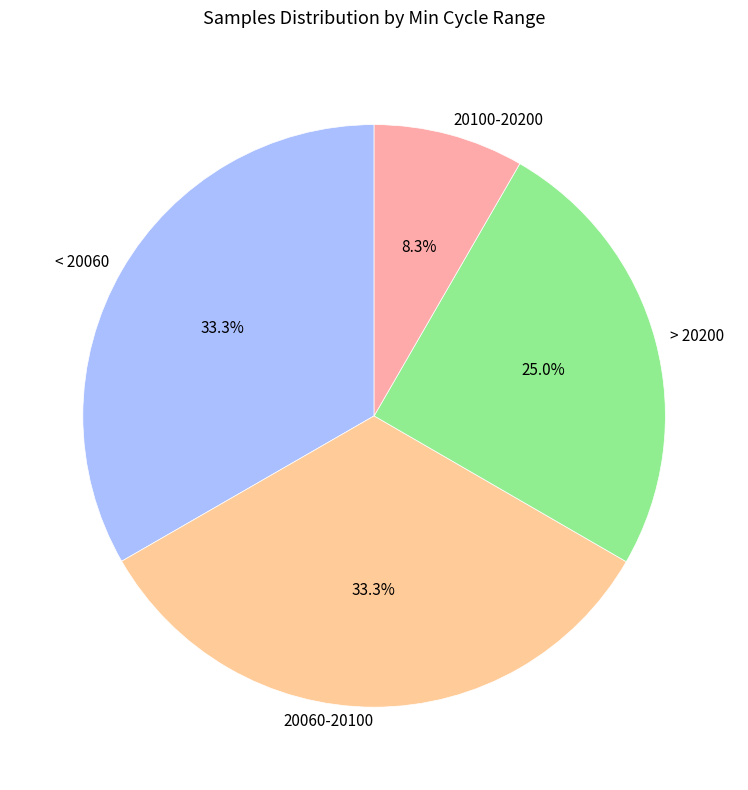

How many slices are in this pie chart?

4